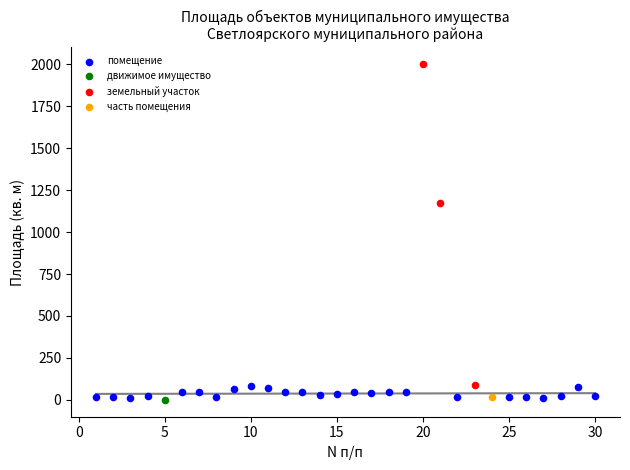

What are all the series names shown in the legend?

помещение, движимое имущество, земельный участок, часть помещения